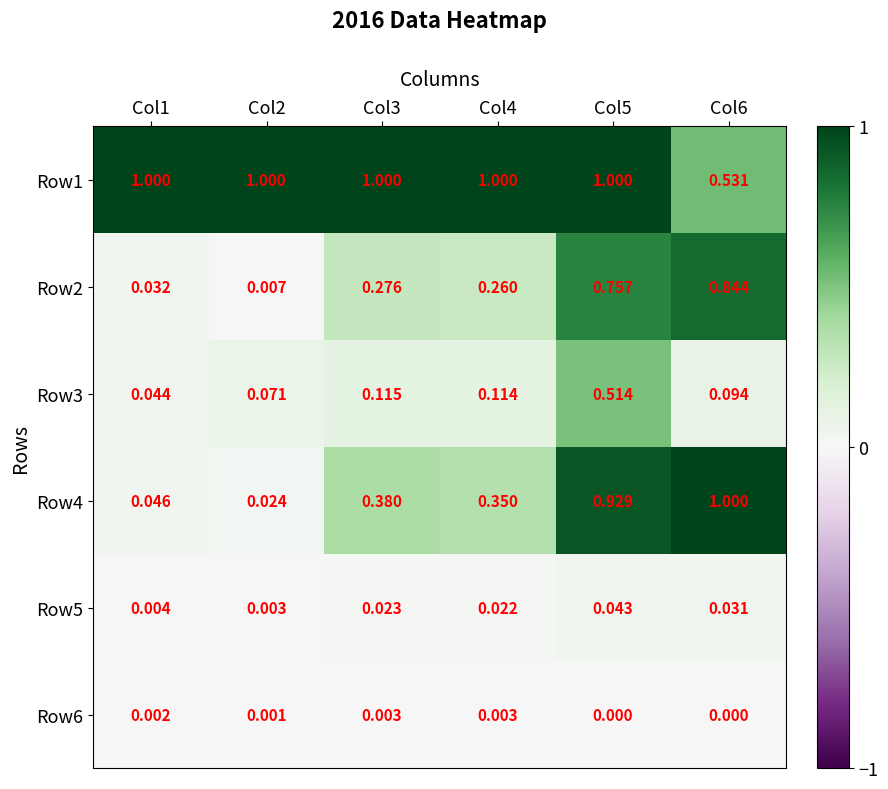

Which series changed the most between Col3 and Col6?

Row4